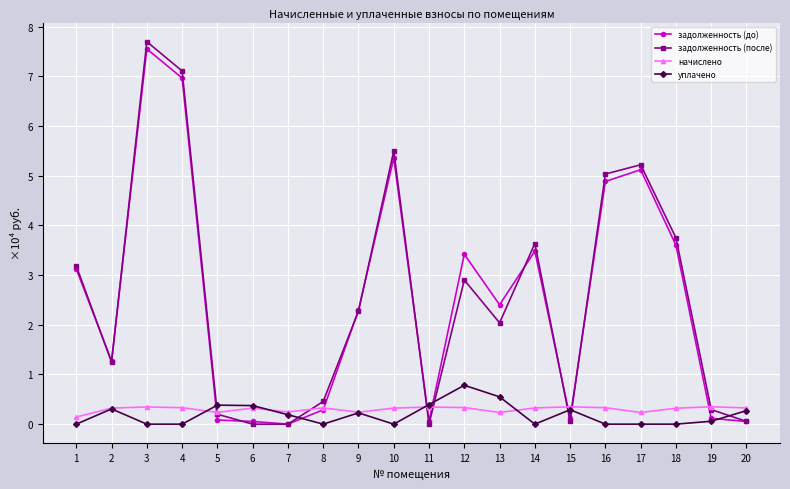

The начислено series shows 0.6 at 16. True or false?

False